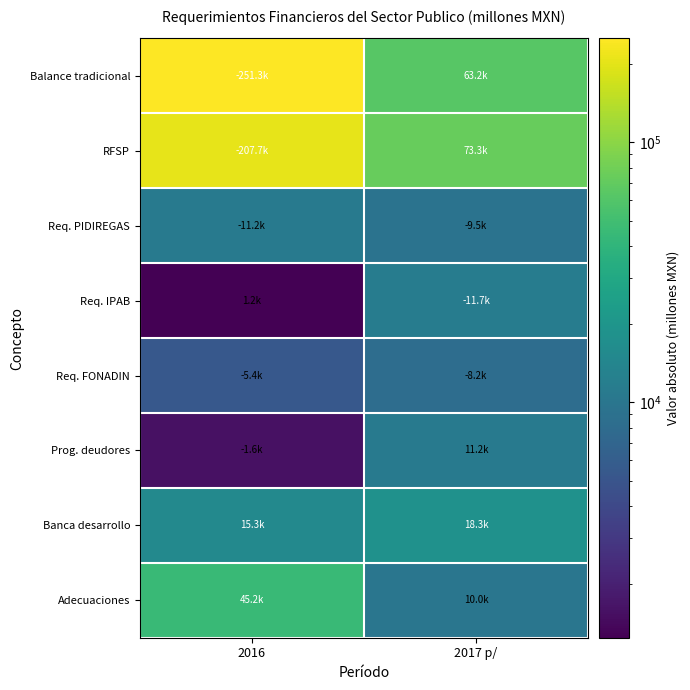

What is the difference between the highest and lowest values at 2016?

250025.1